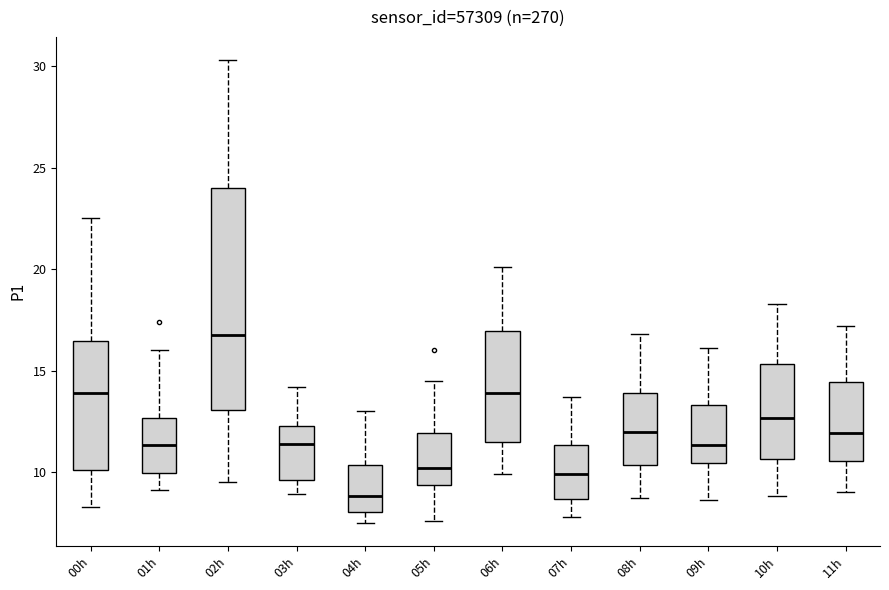

Which box's median line is the lowest?

04h